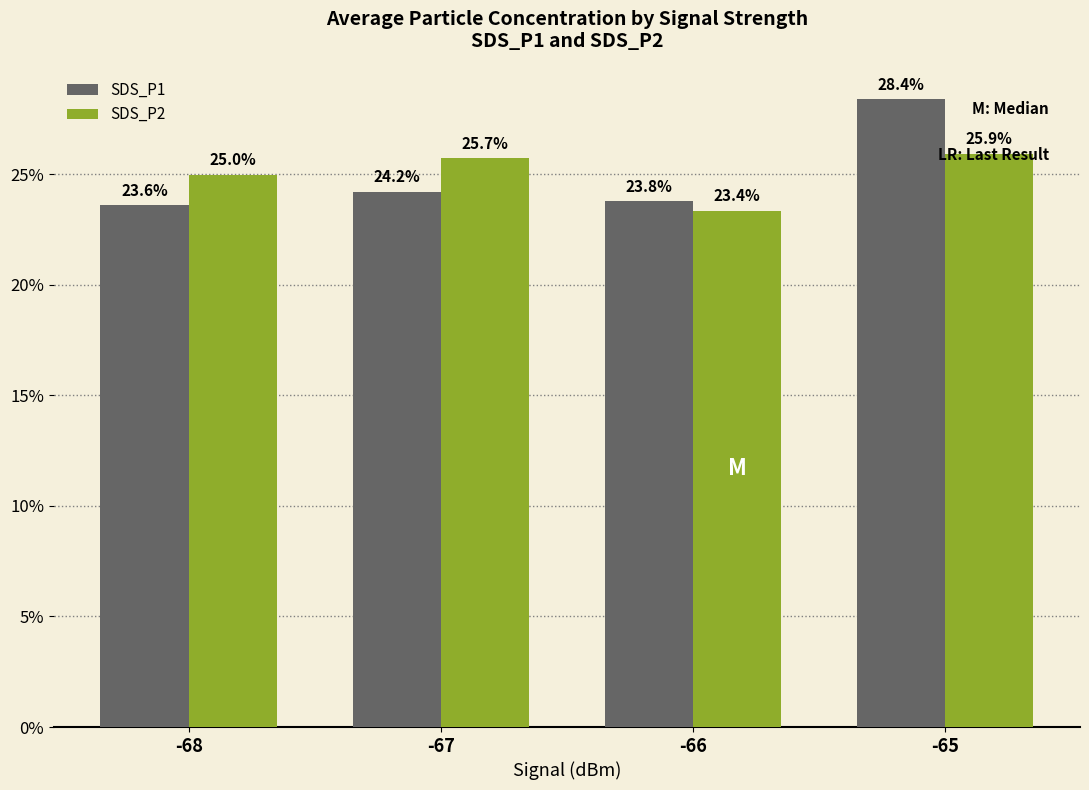

What is the maximum value shown in the chart?

28.4